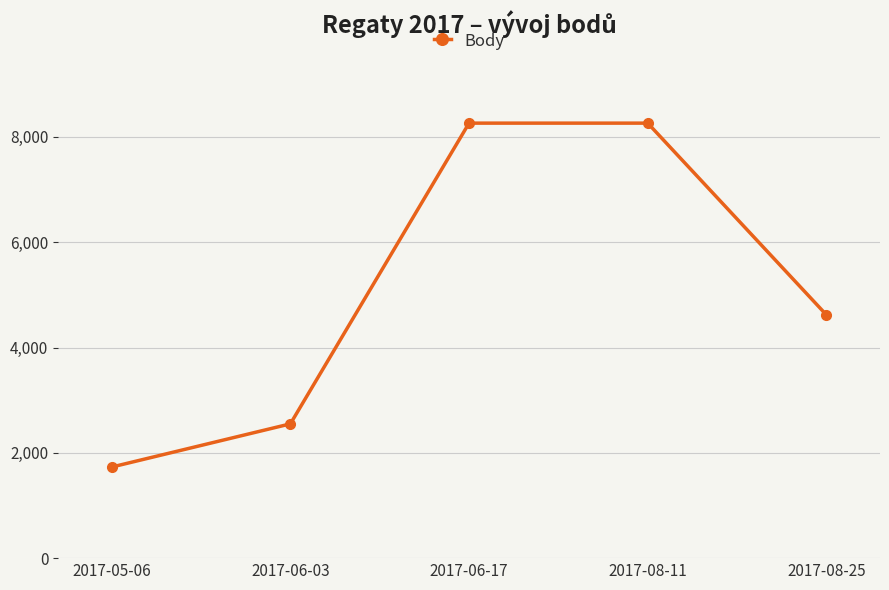

True or false: the data has more than 2 interior local peaks.

False